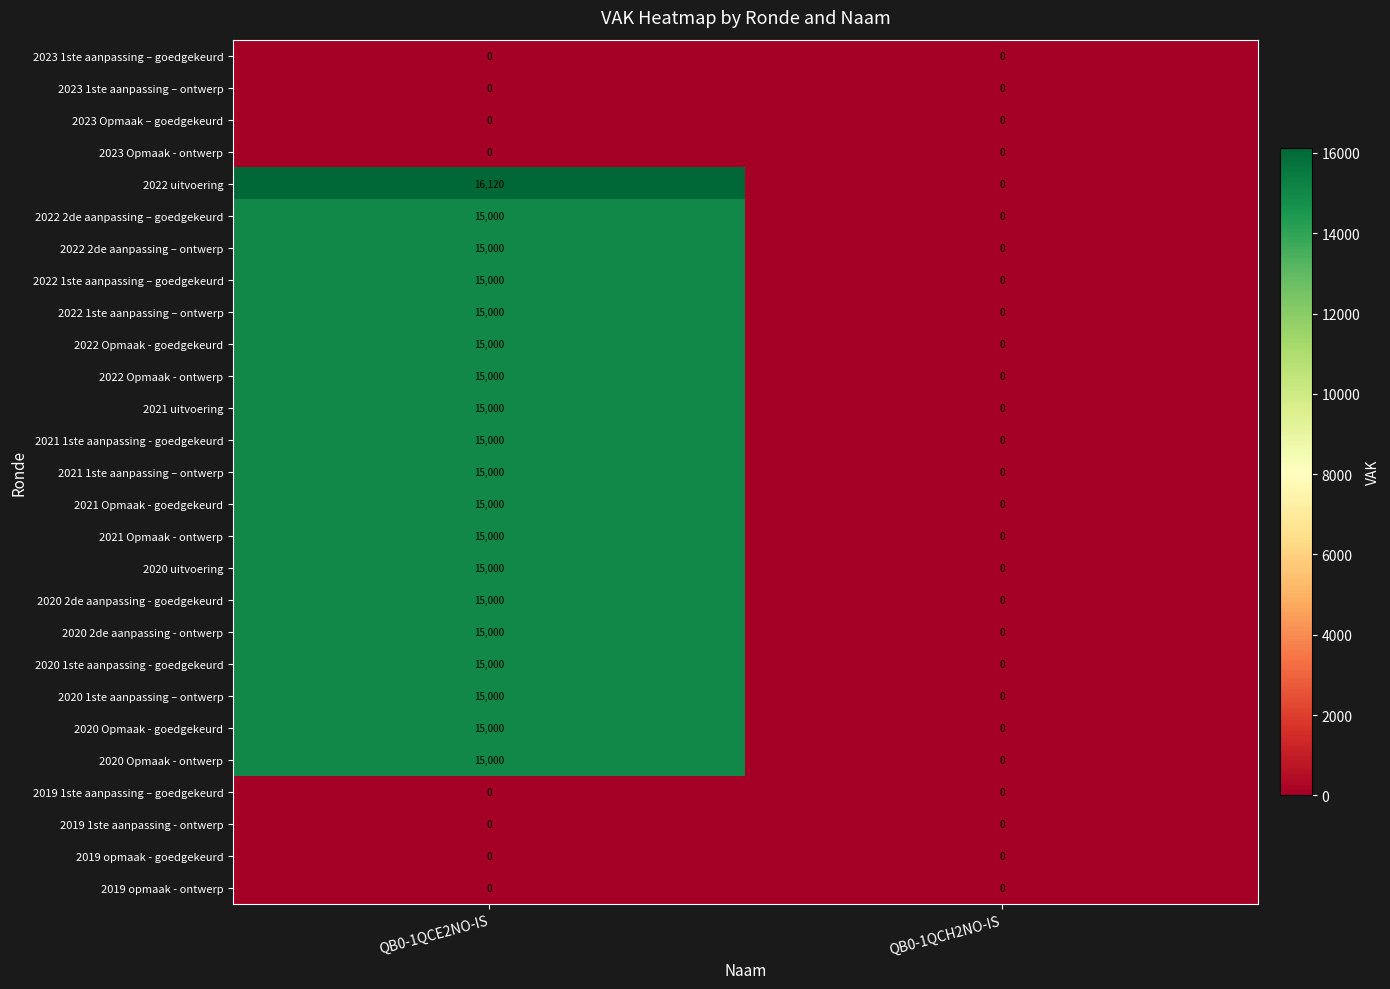

What is the total value across all series at QB0-1QCE2NO-IS?

286120